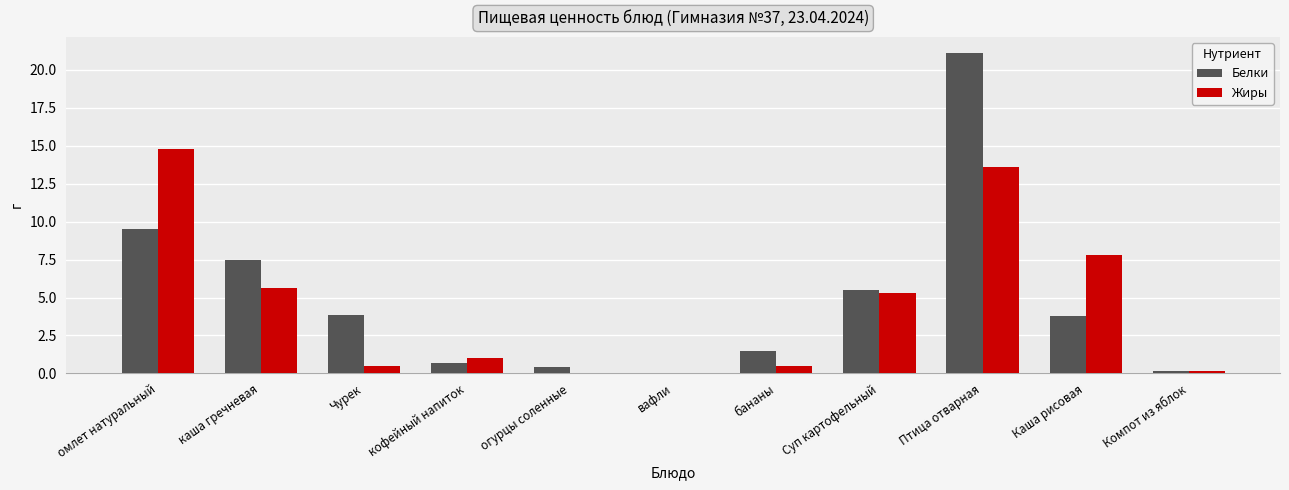

Where does the Жиры series first go above 1?

омлет натуральный